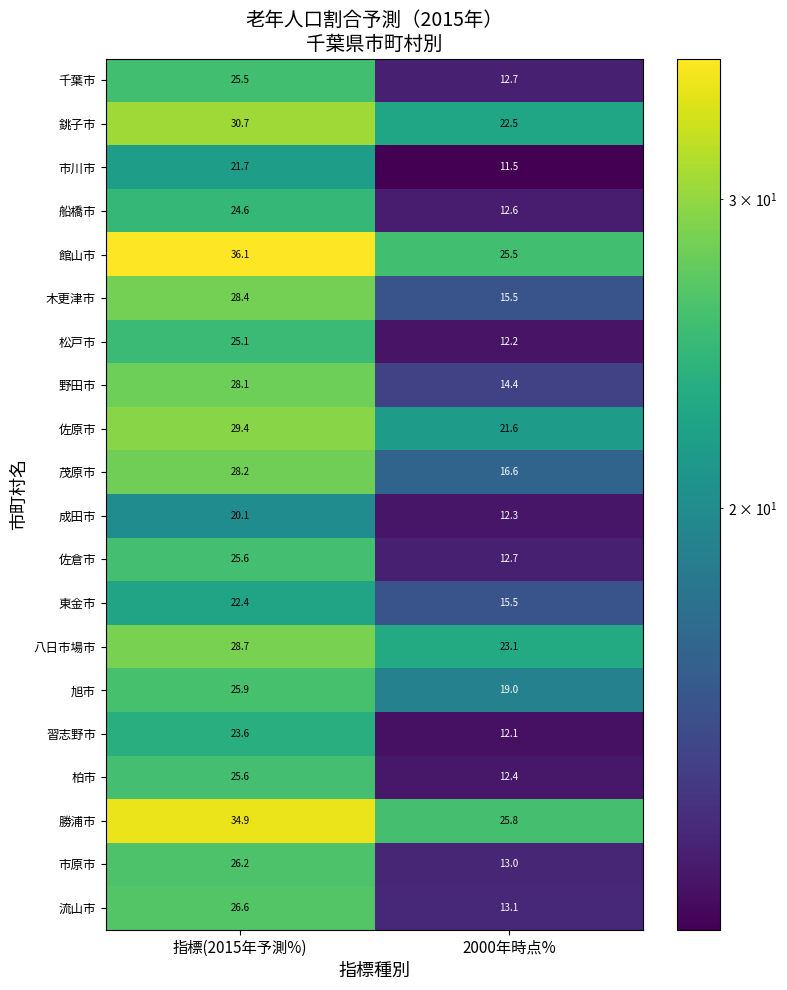

What is the total value across all series at 指標(2015年予測%)?

537.4